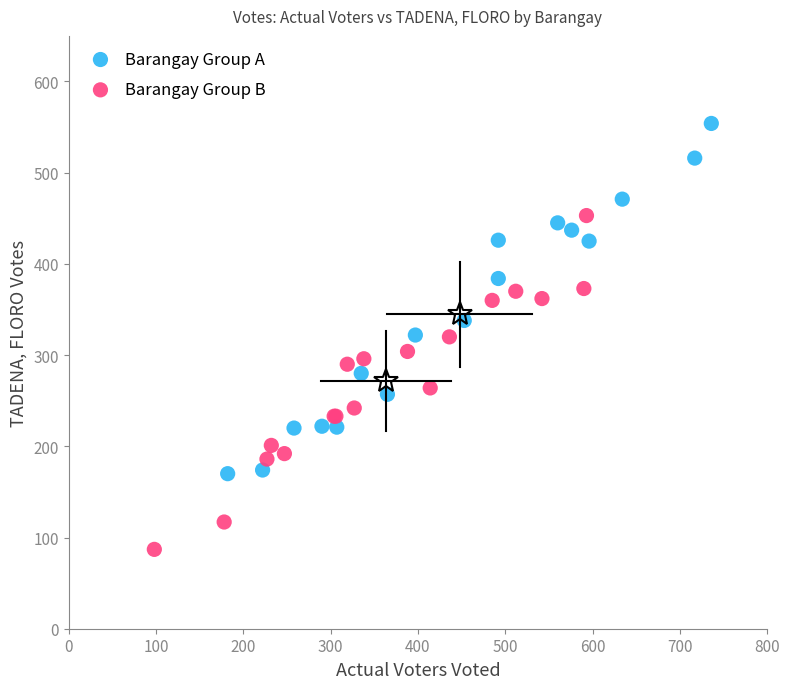

What are all the series names shown in the legend?

Barangay Group A, Barangay Group B